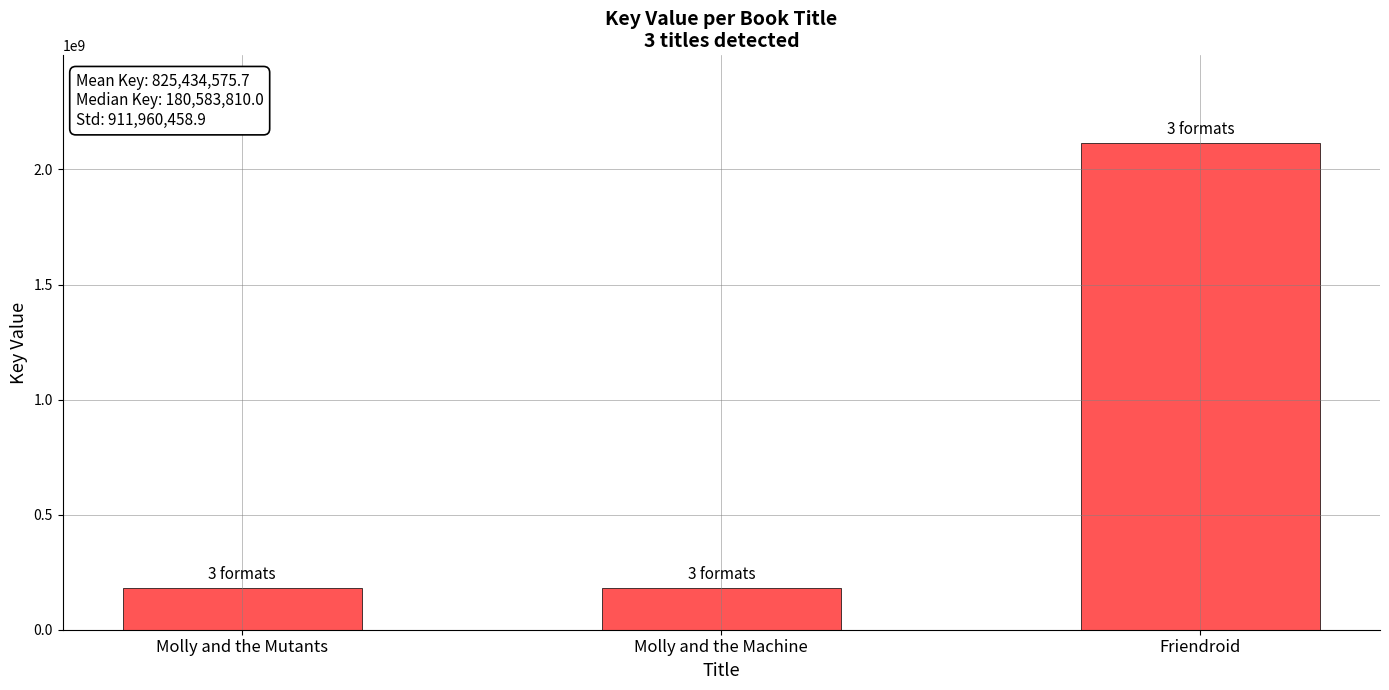

Count the number of data series in this chart.

1